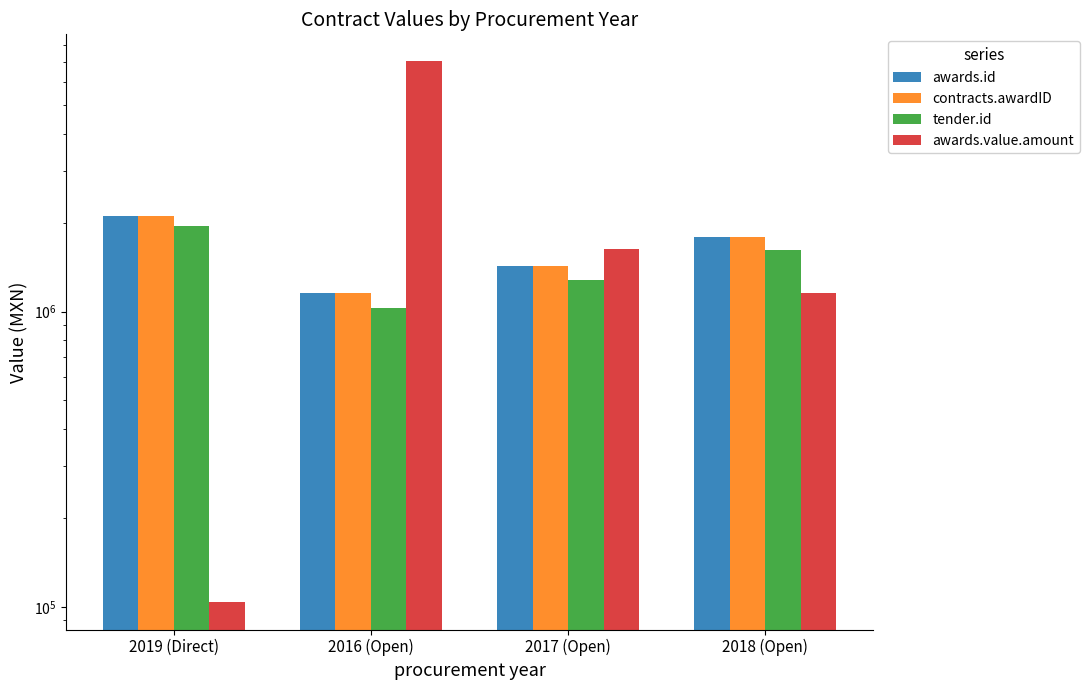

Are the bars horizontal?

No